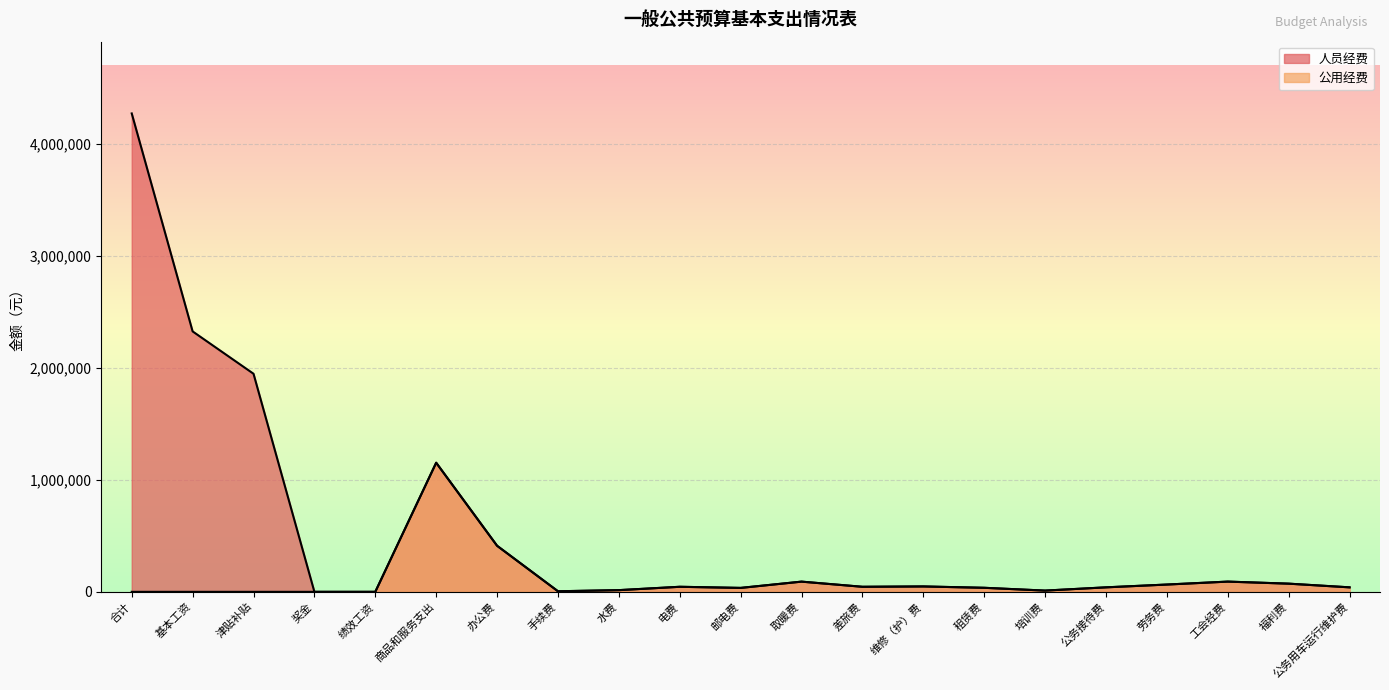

At which category is the sum across all series the highest?

合计